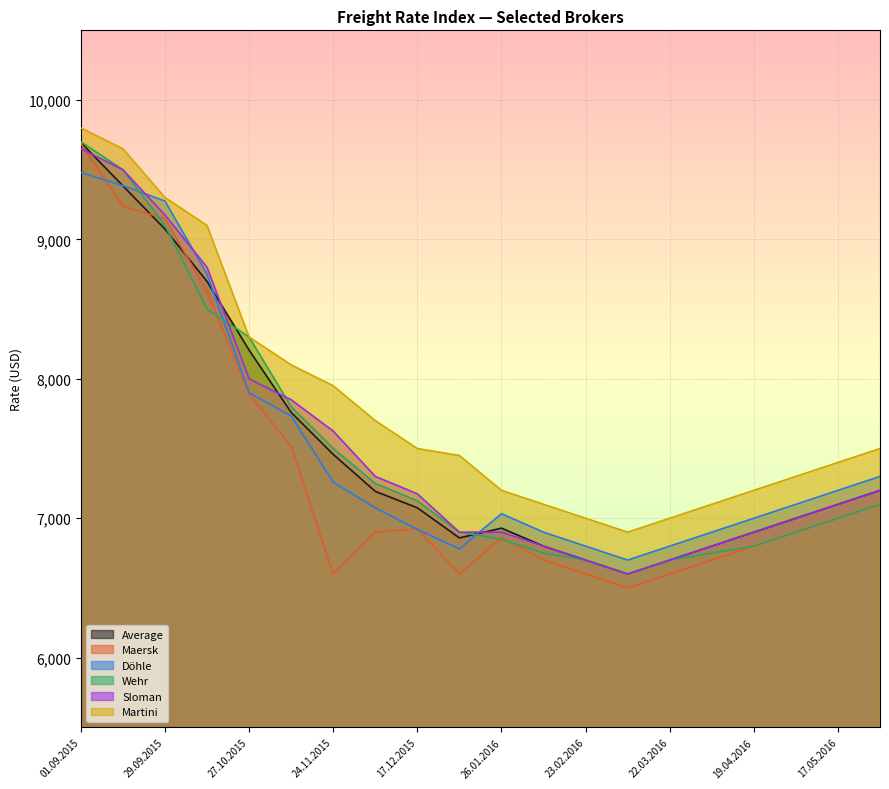

Reading left to right, list all the values displayed in this chart.

Average: 01.09.2015=9695	15.09.2015=9384	29.09.2015=9074	13.10.2015=8698	27.10.2015=8206	10.11.2015=7759	24.11.2015=7458	08.12.2015=7193	17.12.2015=7075	12.01.2016=6859	26.01.2016=6929	09.02.2016=6800	23.02.2016=6700	08.03.2016=6600	22.03.2016=6700	05.04.2016=6800	19.04.2016=6900	03.05.2016=7000	17.05.2016=7100	31.05.2016=7200
Maersk: 01.09.2015=9687	15.09.2015=9237	29.09.2015=9150	13.10.2015=8625	27.10.2015=7891	10.11.2015=7516	24.11.2015=6600	08.12.2015=6900	17.12.2015=6925	12.01.2016=6600	26.01.2016=6862	09.02.2016=6700	23.02.2016=6600	08.03.2016=6500	22.03.2016=6600	05.04.2016=6700	19.04.2016=6800	03.05.2016=6900	17.05.2016=7000	31.05.2016=7100
Döhle: 01.09.2015=9480	15.09.2015=9386	29.09.2015=9275	13.10.2015=8750	27.10.2015=7900	10.11.2015=7733	24.11.2015=7258	08.12.2015=7075	17.12.2015=6920	12.01.2016=6780	26.01.2016=7033	09.02.2016=6900	23.02.2016=6800	08.03.2016=6700	22.03.2016=6800	05.04.2016=6900	19.04.2016=7000	03.05.2016=7100	17.05.2016=7200	31.05.2016=7300
Wehr: 01.09.2015=9700	15.09.2015=9500	29.09.2015=9100	13.10.2015=8500	27.10.2015=8300	10.11.2015=7800	24.11.2015=7500	08.12.2015=7250	17.12.2015=7125	12.01.2016=6900	26.01.2016=6850	09.02.2016=6750	23.02.2016=6700	08.03.2016=6600	22.03.2016=6700	05.04.2016=6750	19.04.2016=6800	03.05.2016=6900	17.05.2016=7000	31.05.2016=7100
Sloman: 01.09.2015=9650	15.09.2015=9500	29.09.2015=9175	13.10.2015=8800	27.10.2015=8000	10.11.2015=7850	24.11.2015=7625	08.12.2015=7300	17.12.2015=7175	12.01.2016=6900	26.01.2016=6900	09.02.2016=6800	23.02.2016=6700	08.03.2016=6600	22.03.2016=6700	05.04.2016=6800	19.04.2016=6900	03.05.2016=7000	17.05.2016=7100	31.05.2016=7200
Martini: 01.09.2015=9800	15.09.2015=9650	29.09.2015=9300	13.10.2015=9100	27.10.2015=8300	10.11.2015=8100	24.11.2015=7950	08.12.2015=7700	17.12.2015=7500	12.01.2016=7450	26.01.2016=7200	09.02.2016=7100	23.02.2016=7000	08.03.2016=6900	22.03.2016=7000	05.04.2016=7100	19.04.2016=7200	03.05.2016=7300	17.05.2016=7400	31.05.2016=7500